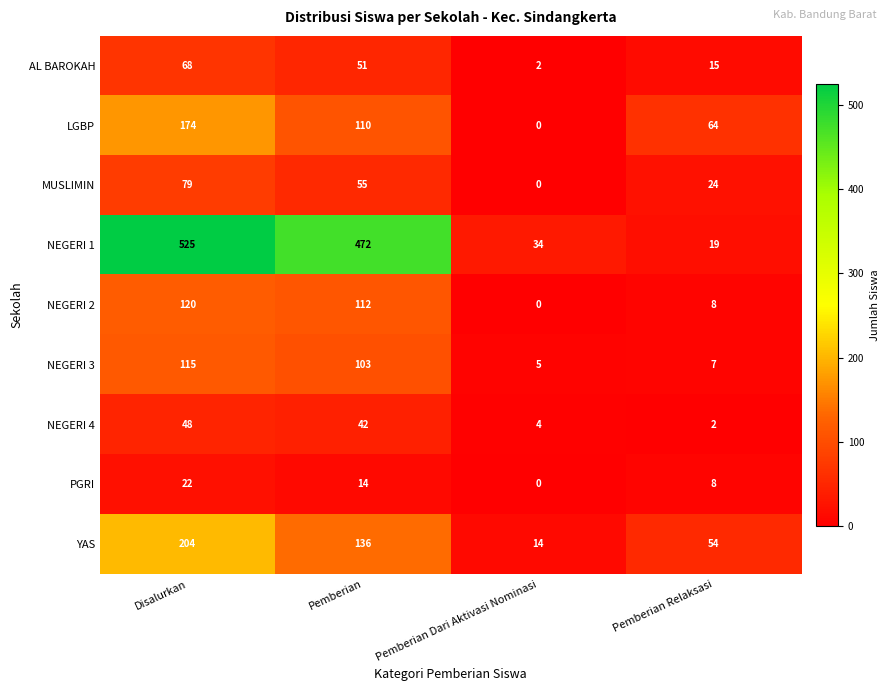

The value of NEGERI 1 at Pemberian Relaksasi is 33. True or false?

False